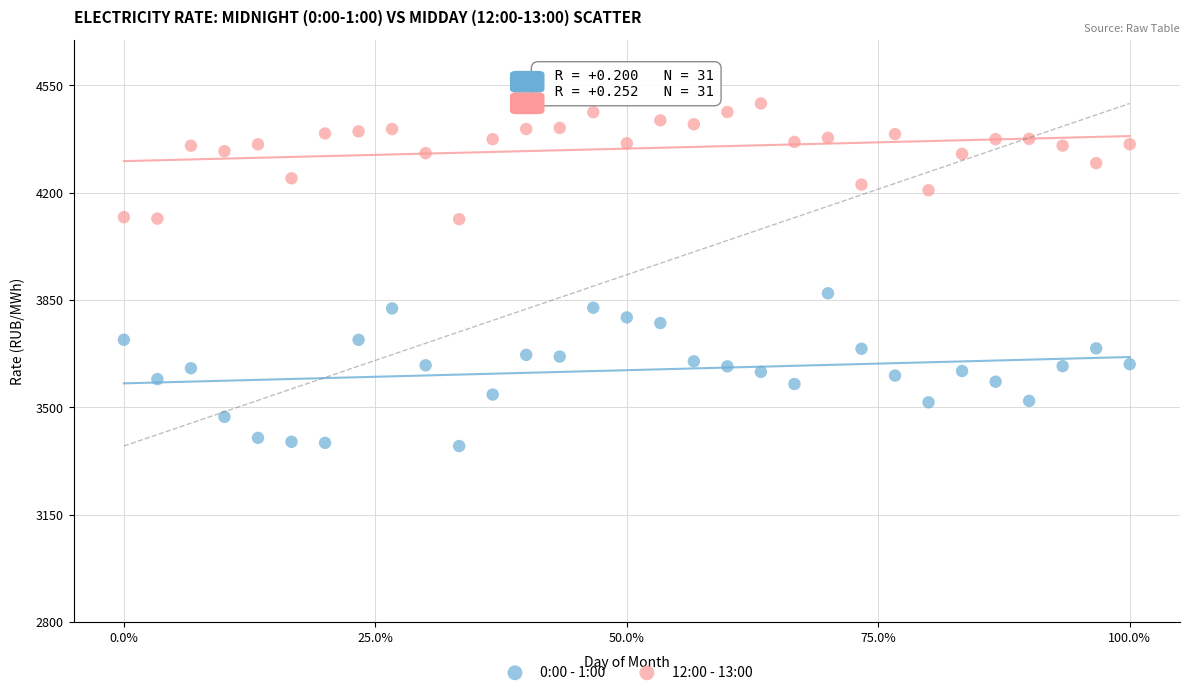

What are all the series names shown in the legend?

0:00 - 1:00, 12:00 - 13:00